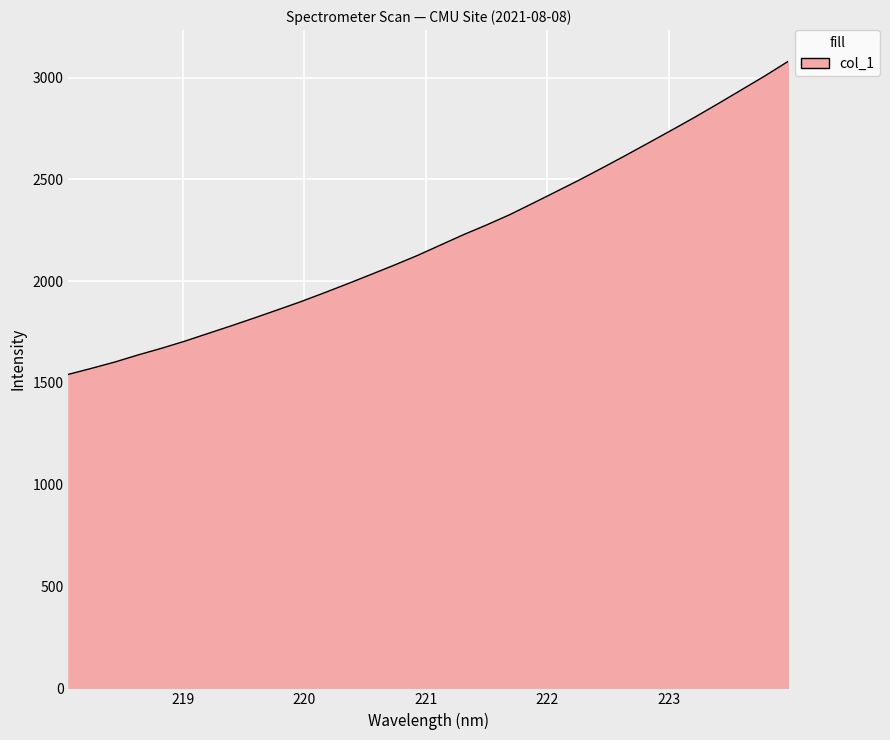

Does the chart have visible grid lines?

Yes